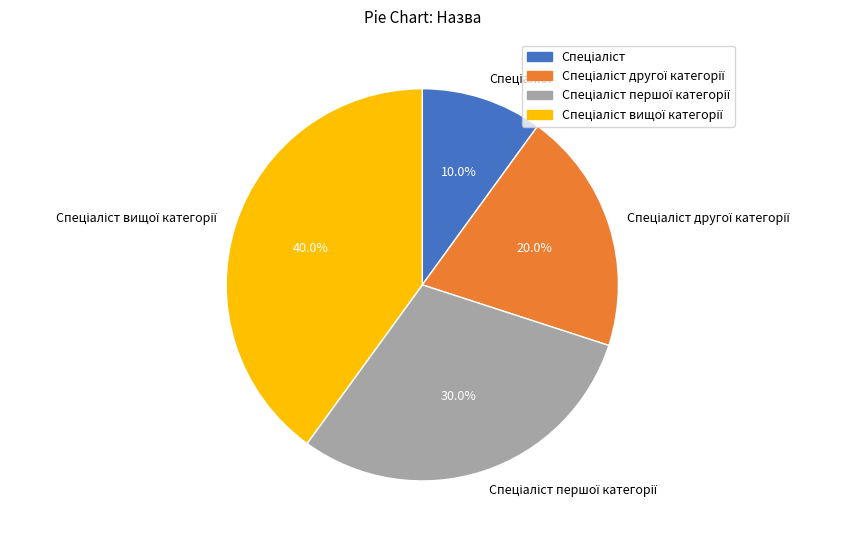

Is there a majority slice in this chart?

No